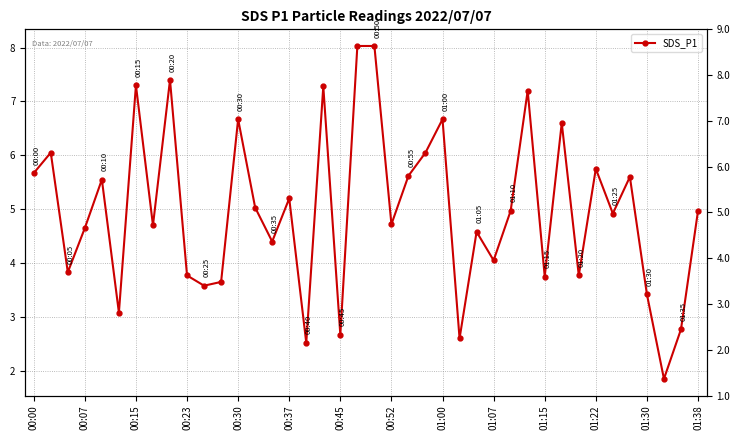

Does the chart display data point markers on the line(s)?

Yes